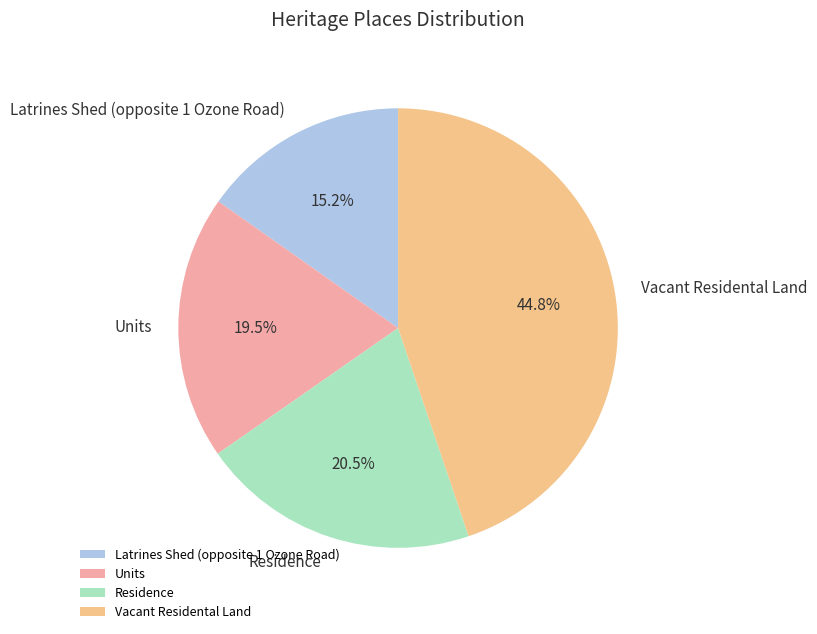

How many slices are in this pie chart?

4